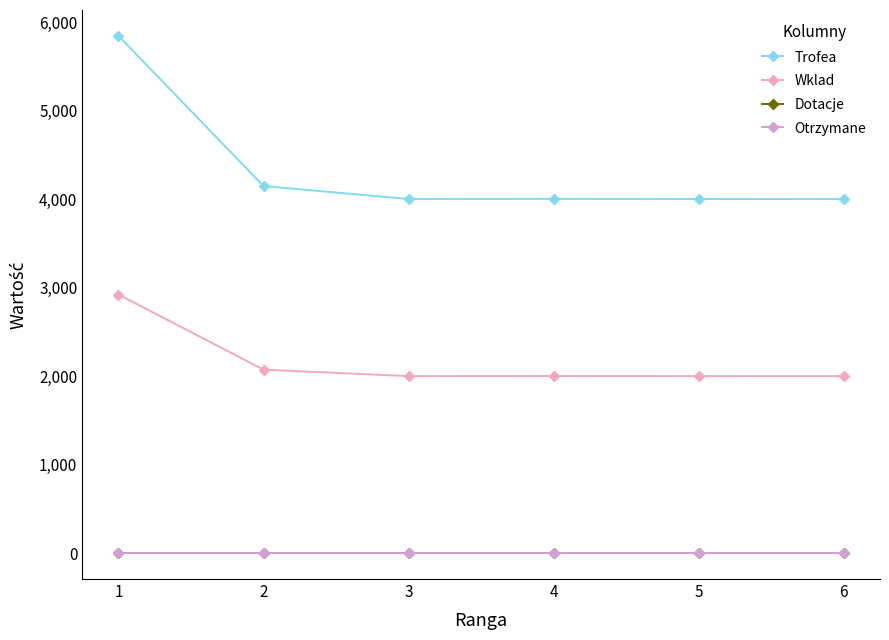

Does the chart have visible grid lines?

No